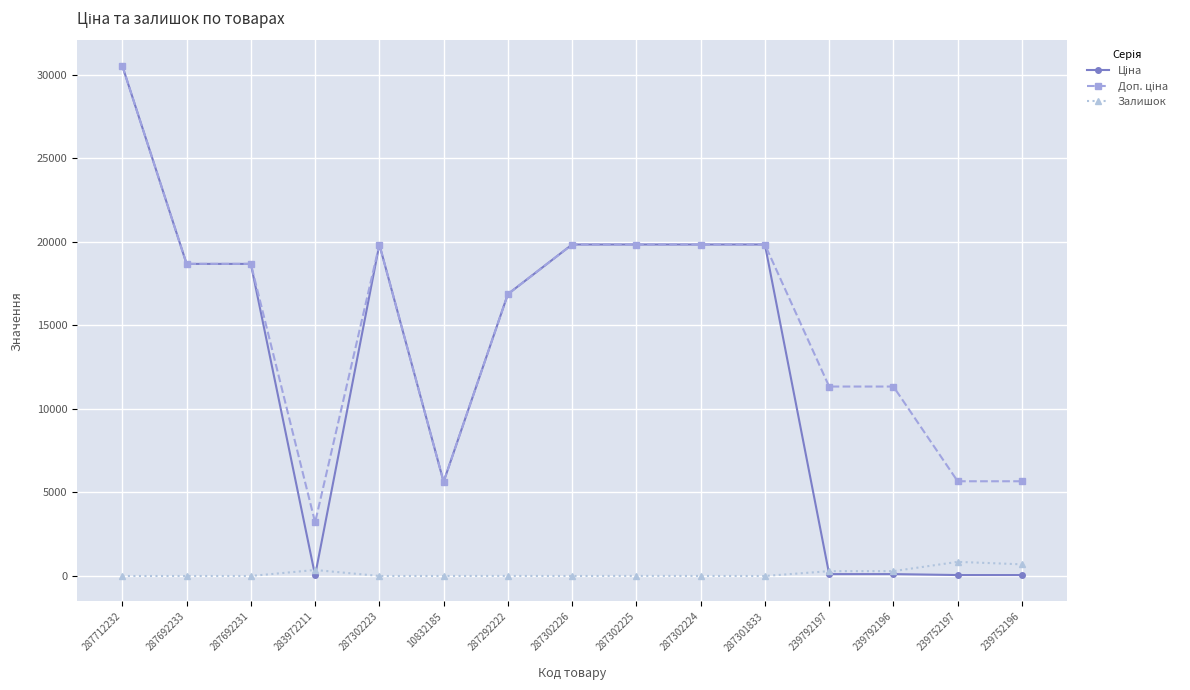

At how many categories does at least one series exceed 7434?

11